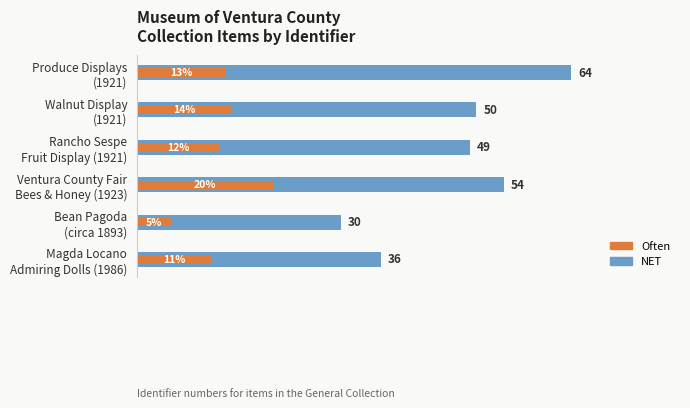

What is the smallest value displayed?

5